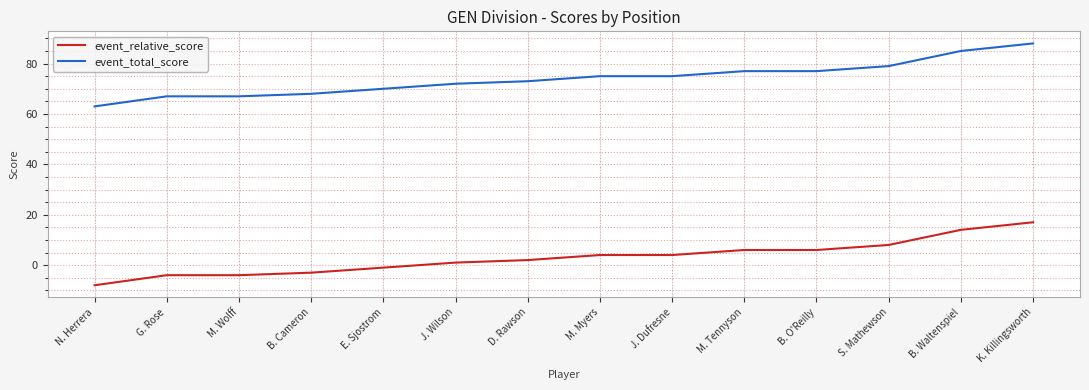

What is the average value of the event_total_score series?

74